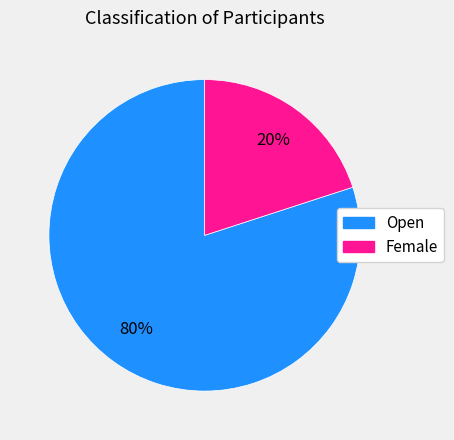

Is there any slice that represents more than half of the pie?

Yes